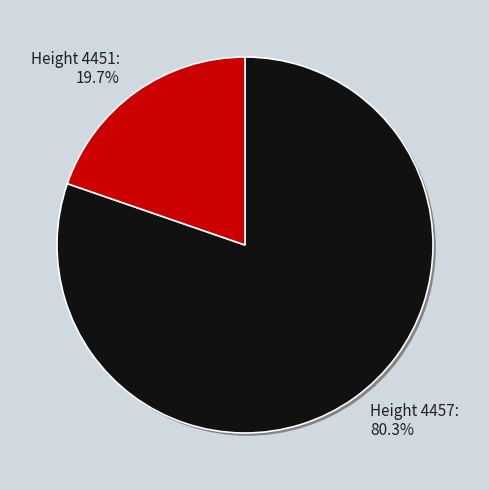

To the nearest percent, what is the difference between the largest and smallest slice percentages?

61%